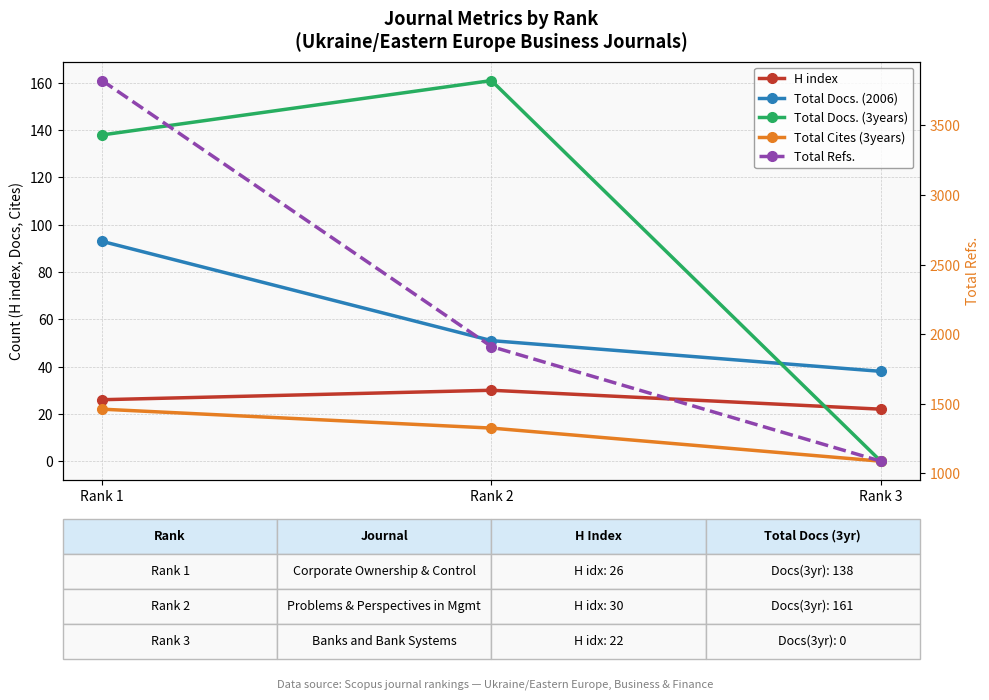

What is the spread (max minus min) of values at Rank 2?

1897